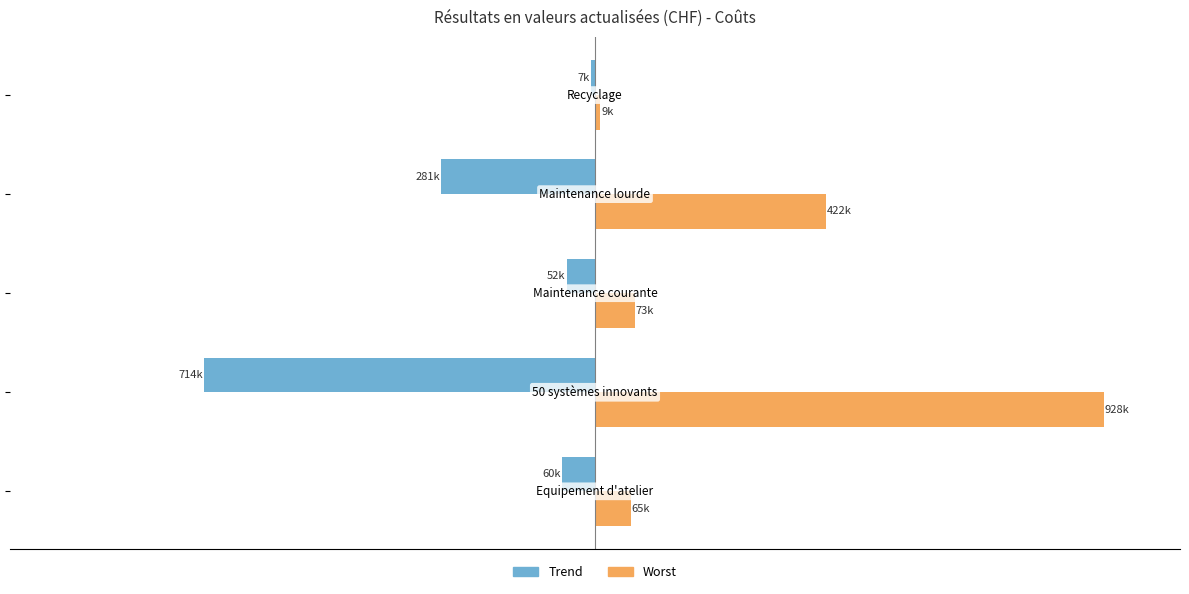

What is the difference between the maximum and second lowest values in the Trend series?

273934.7